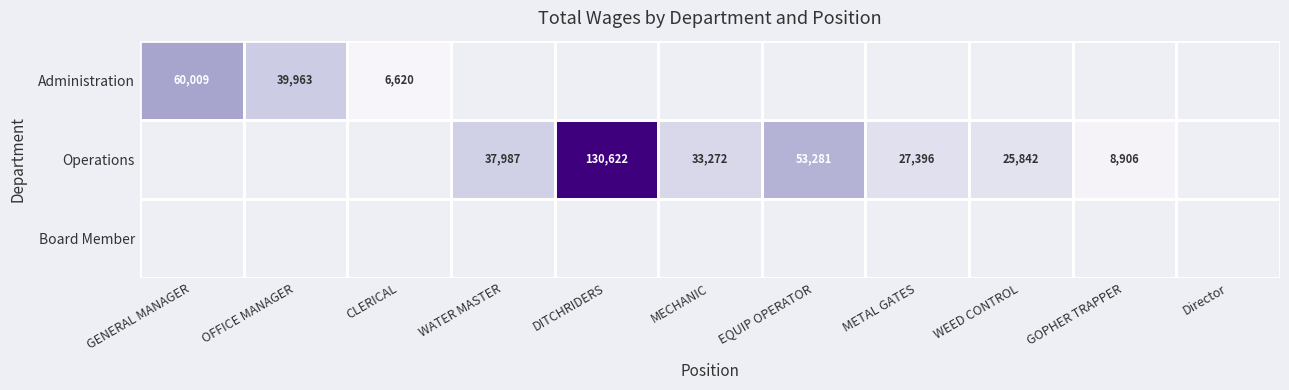

The value of Administration at OFFICE MANAGER is 67746. True or false?

False